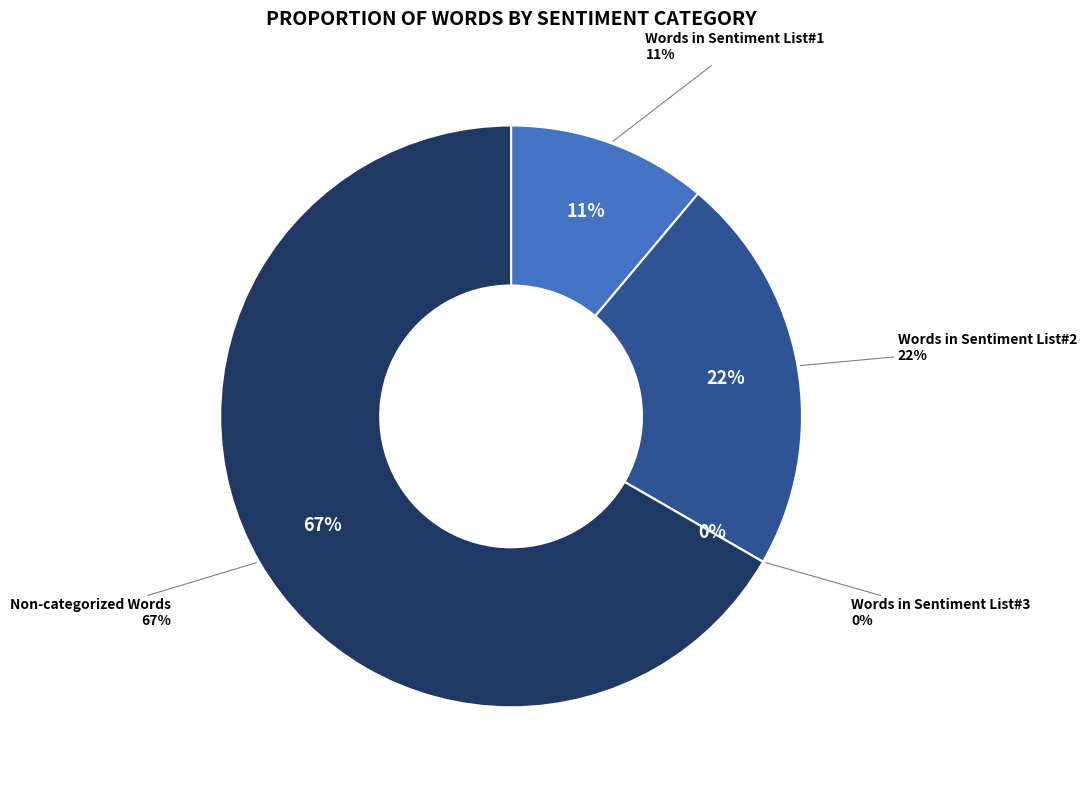

Rank the categories by value from highest to lowest.

Non-categorized Words, Words in Sentiment List#2, Words in Sentiment List#1, Words in Sentiment List#3